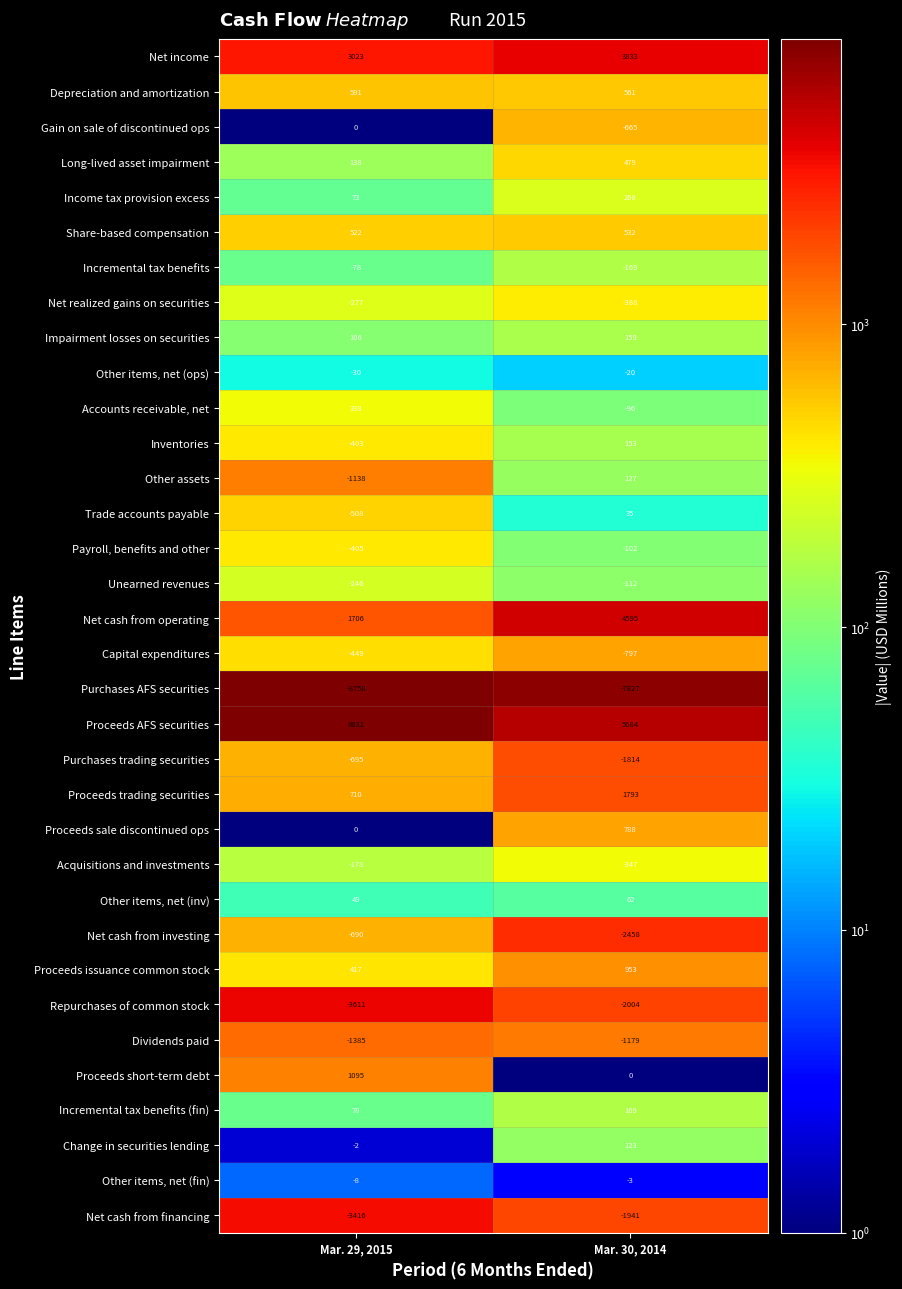

At which category does the chart reach its peak across all series?

Mar. 29, 2015